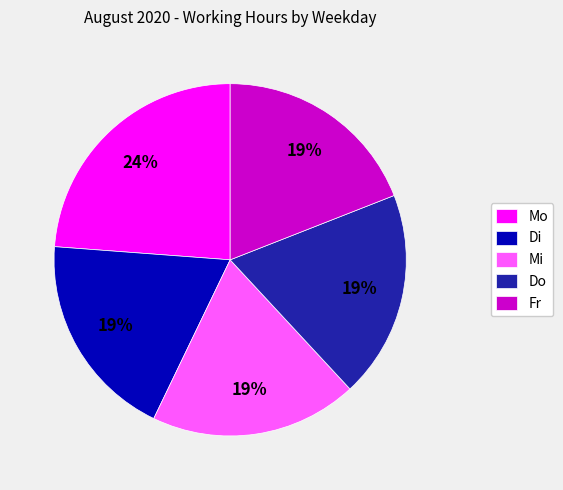

Is Fr the majority of the pie?

No